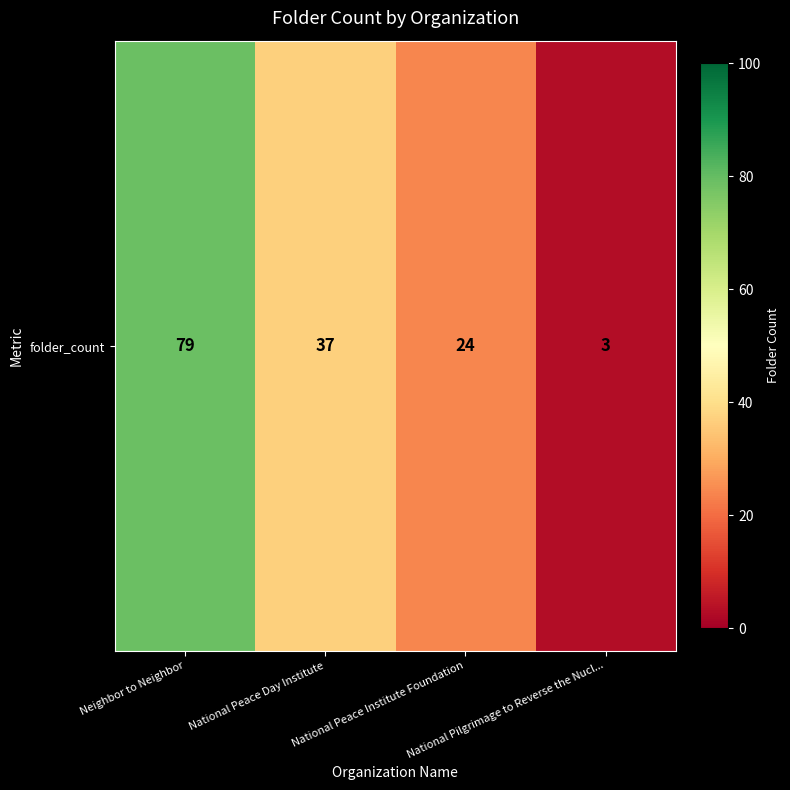

The value at National Peace Institute Foundation is 24. True or false?

True